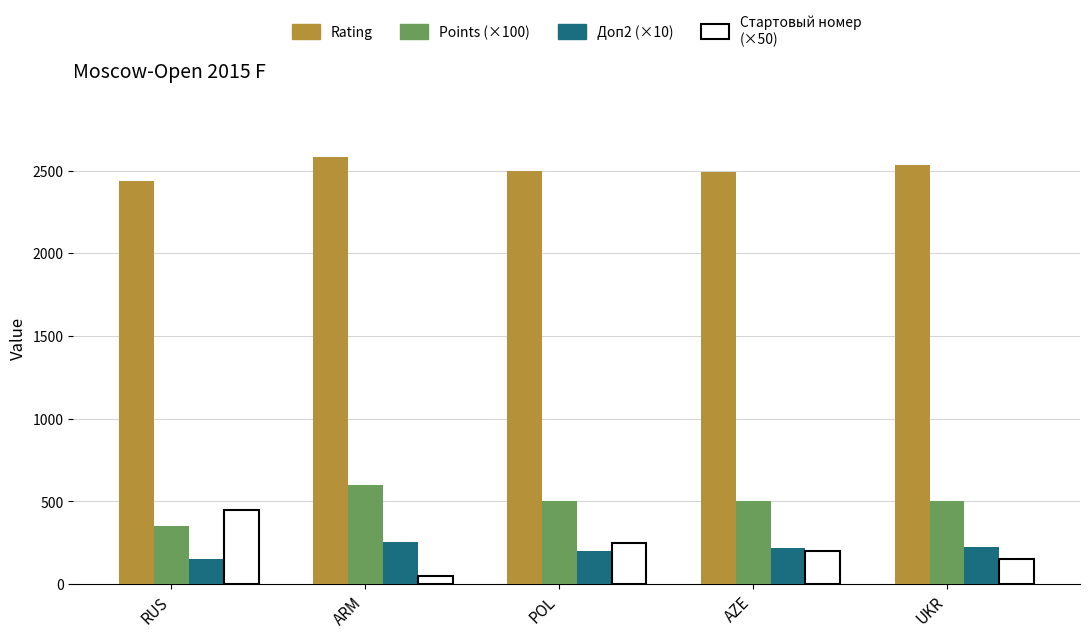

What is the total value across all series at RUS?

3385.0